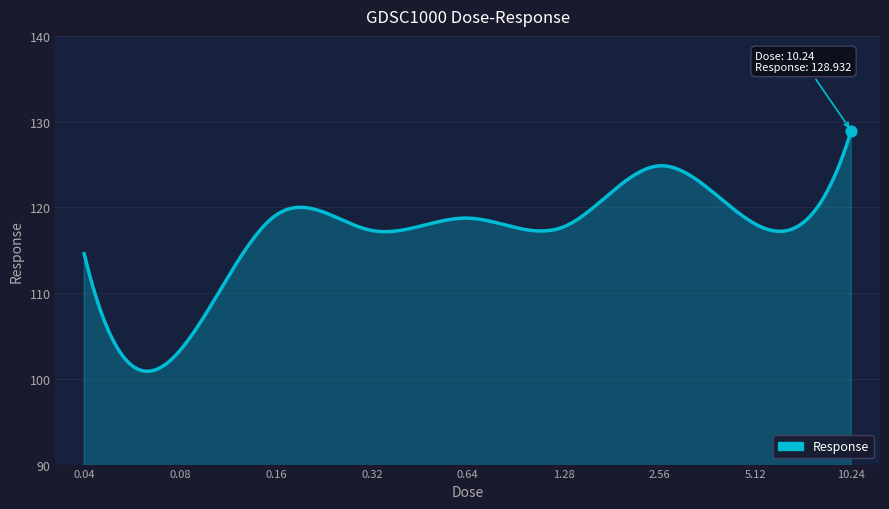

What is the difference between the maximum and minimum values?

28.0